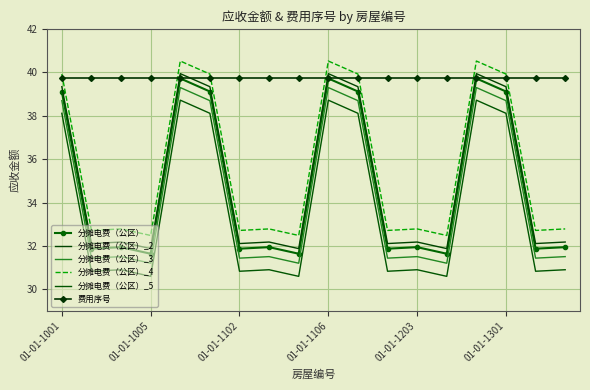

What is the value of the 分摊电费（公区）_4 point at the 14th from the left?

32.5